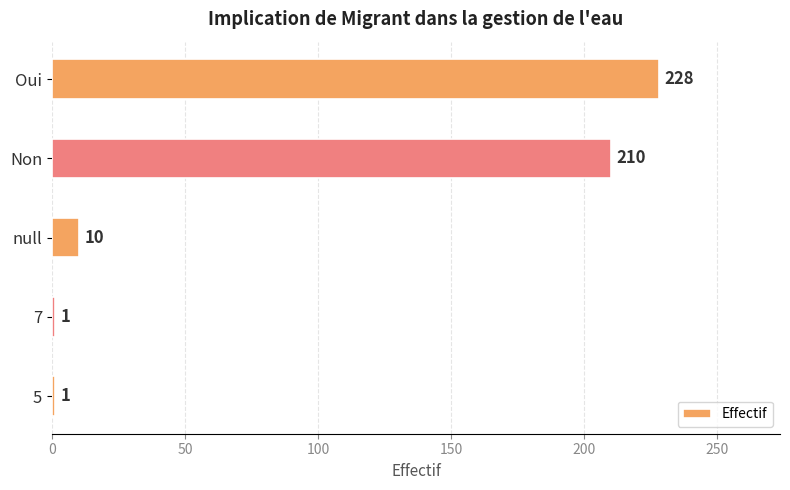

The chart shows a value of 143 at Non. True or false?

False